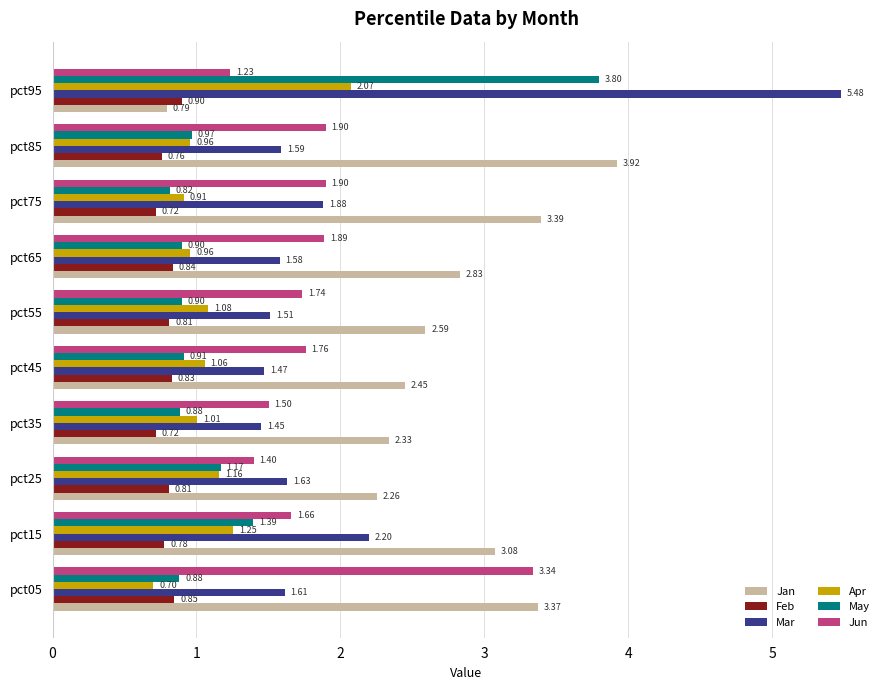

What is the sum of the Jan values at pct15 and pct25?

5.3